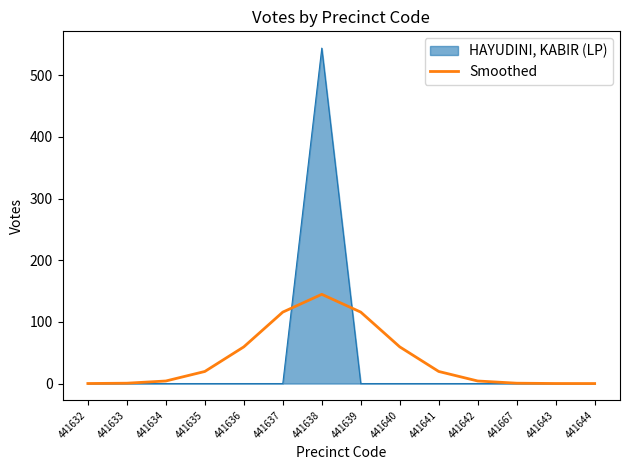

Rank the series at 441637 from highest to lowest value.

Smoothed, HAYUDINI, KABIR (LP)